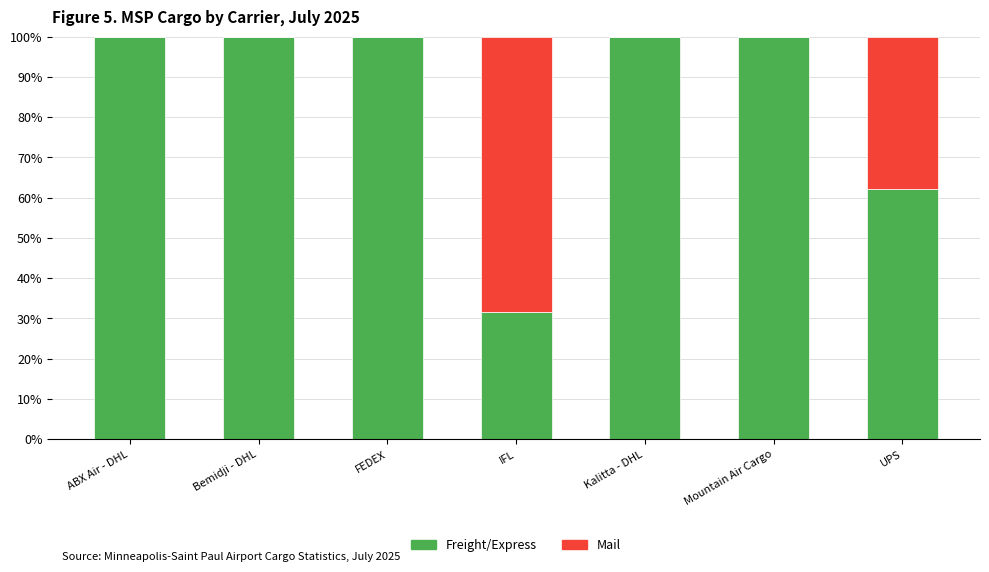

What is the highest value of the Freight/Express series?

100.0